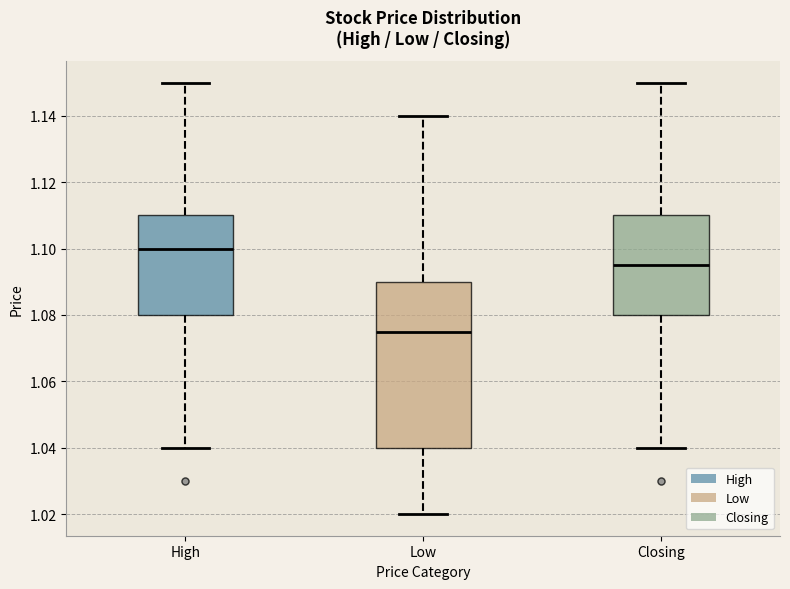

Reading left to right, transcribe this box plot: for each box, give where its median line is, the range the box spans, and where its two whiskers end, as read against the y-axis. The values are not printed on the chart, so give them approximately, as read against the axis.

High: median 1.100, box 1.080 to 1.110, whiskers 1.040 to 1.150
Low: median 1.076, box 1.040 to 1.090, whiskers 1.020 to 1.140
Closing: median 1.096, box 1.080 to 1.110, whiskers 1.040 to 1.150